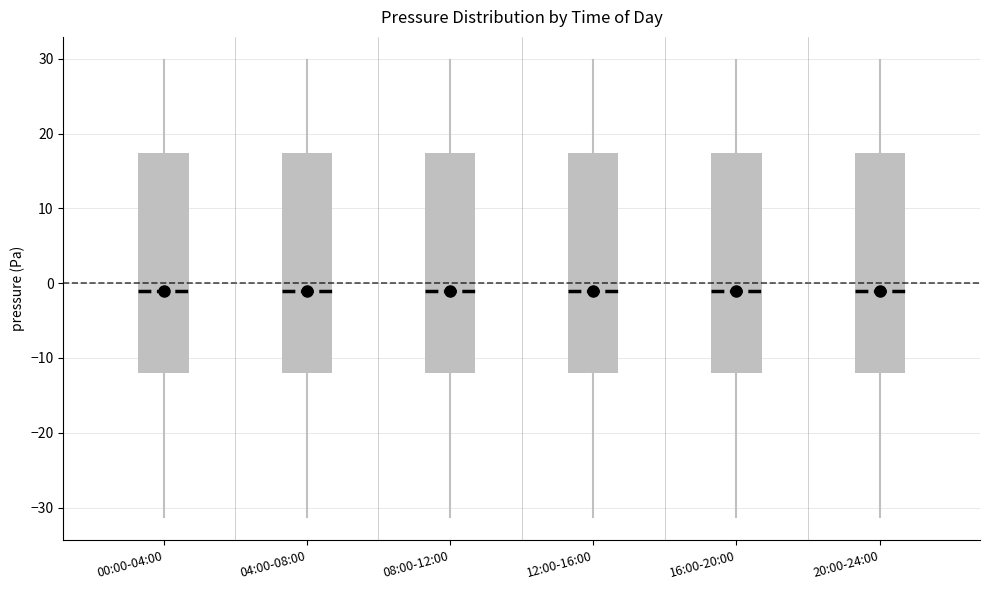

Reading left to right, read every box against the y-axis: the position of its median line, the range the box covers, and the ends of its whiskers. The values are not printed on the chart, so give them approximately, as read against the axis.

00:00-04:00: median -1, box -12 to 17, whiskers -31 to 30
04:00-08:00: median -1, box -12 to 17, whiskers -31 to 30
08:00-12:00: median -1, box -12 to 17, whiskers -31 to 30
12:00-16:00: median -1, box -12 to 17, whiskers -31 to 30
16:00-20:00: median -1, box -12 to 17, whiskers -31 to 30
20:00-24:00: median -1, box -12 to 17, whiskers -31 to 30